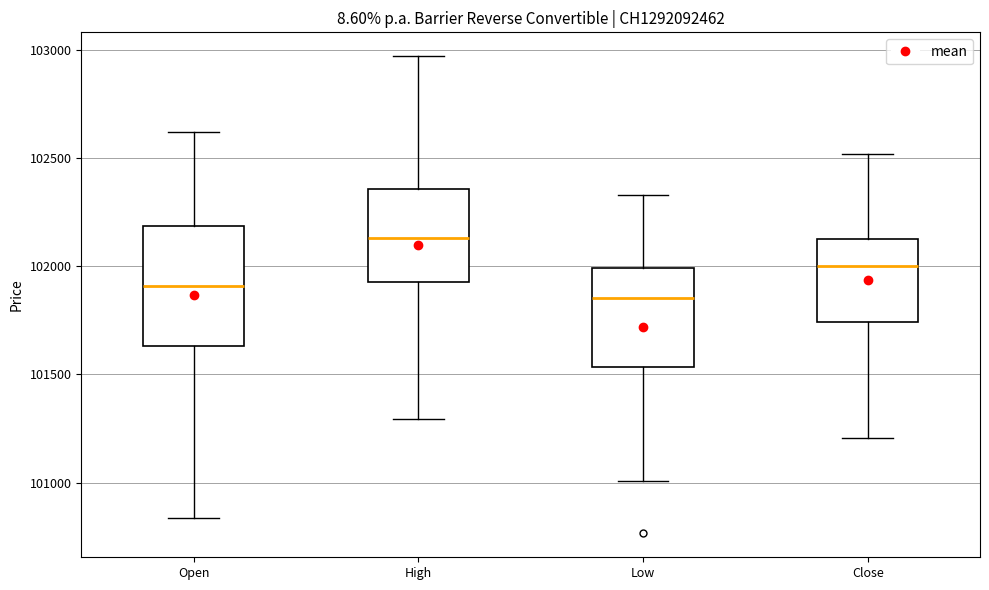

Reading left to right, transcribe this box plot: for each box, give where its median line is, the range the box spans, and where its two whiskers end, as read against the y-axis. The values are not printed on the chart, so give them approximately, as read against the axis.

Open: median 101900, box 101650 to 102200, whiskers 100850 to 102600
High: median 102150, box 101950 to 102350, whiskers 101300 to 102950
Low: median 101850, box 101550 to 102000, whiskers 101000 to 102350
Close: median 102000, box 101750 to 102150, whiskers 101200 to 102500